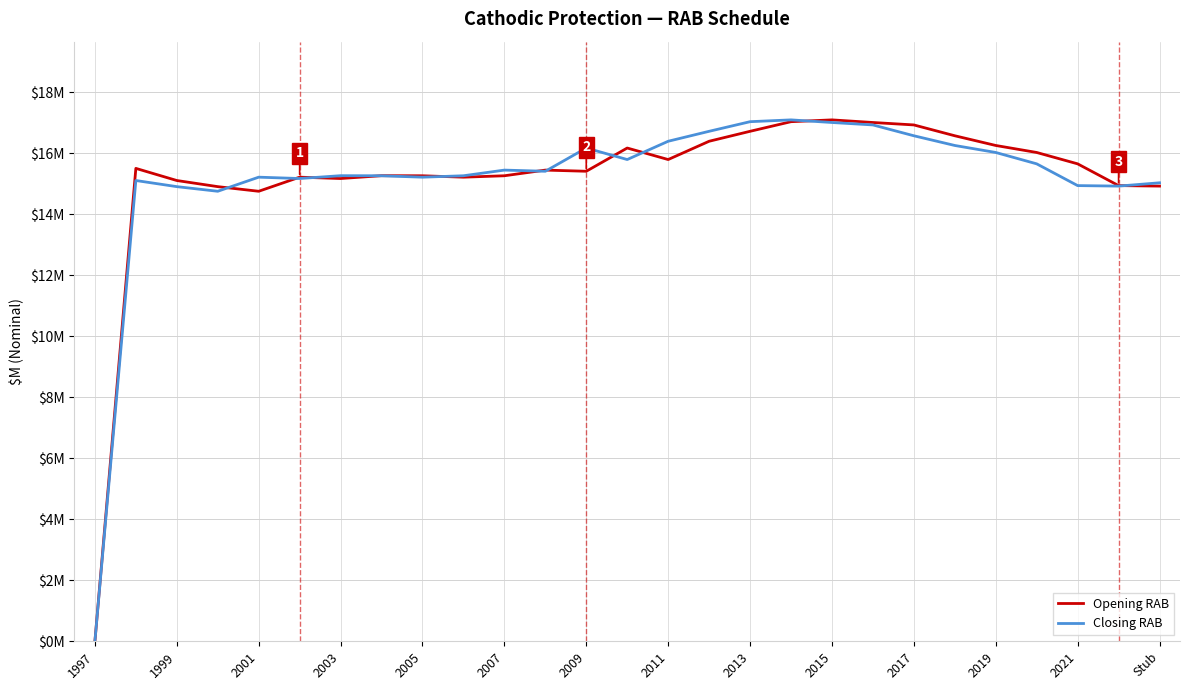

Which series ends up on top after the final intersection of Opening RAB and Closing RAB?

Closing RAB